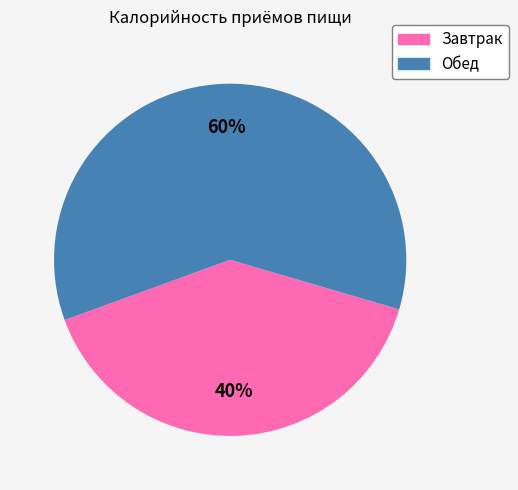

What is the ratio of the value at Обед to the value at Завтрак?

1.5